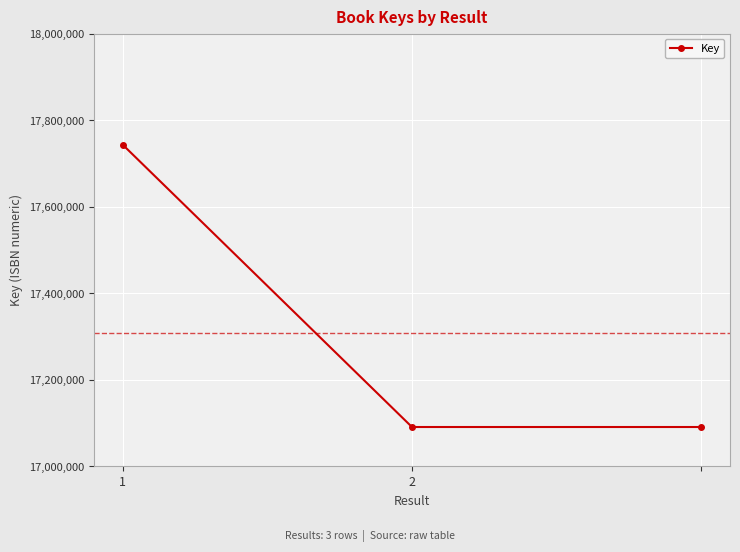

What is the greatest value displayed?

17742917